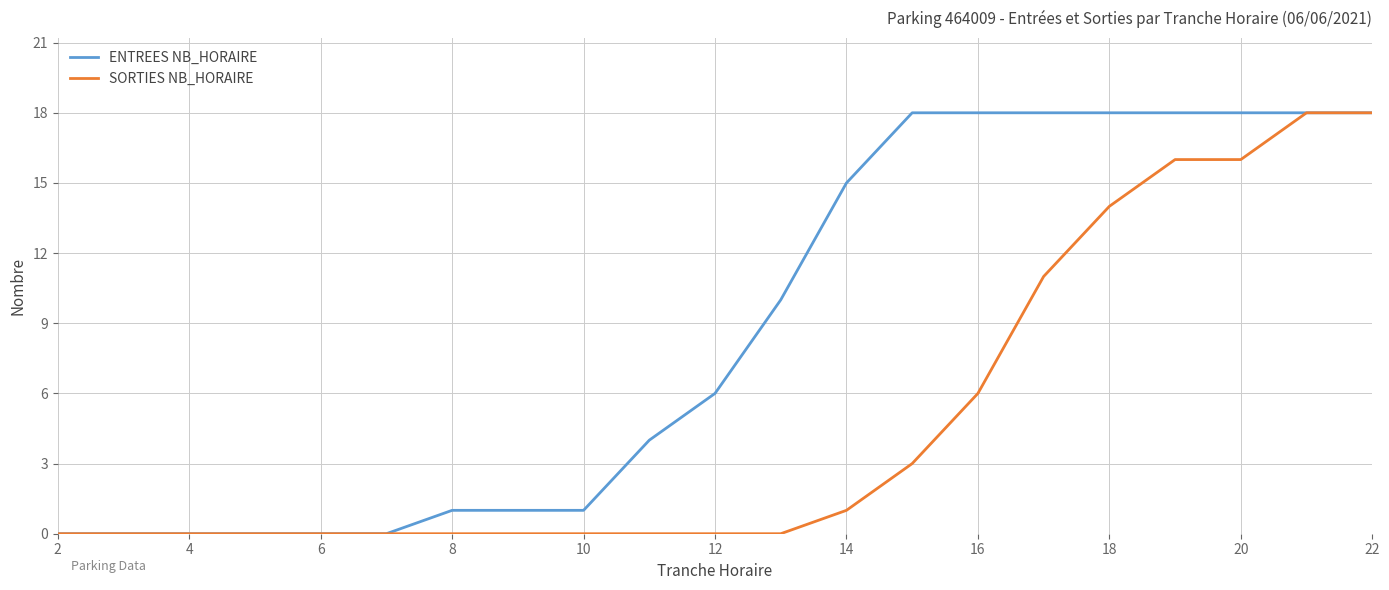

Rank the series by their average value, from lowest to highest.

SORTIES NB_HORAIRE, ENTREES NB_HORAIRE